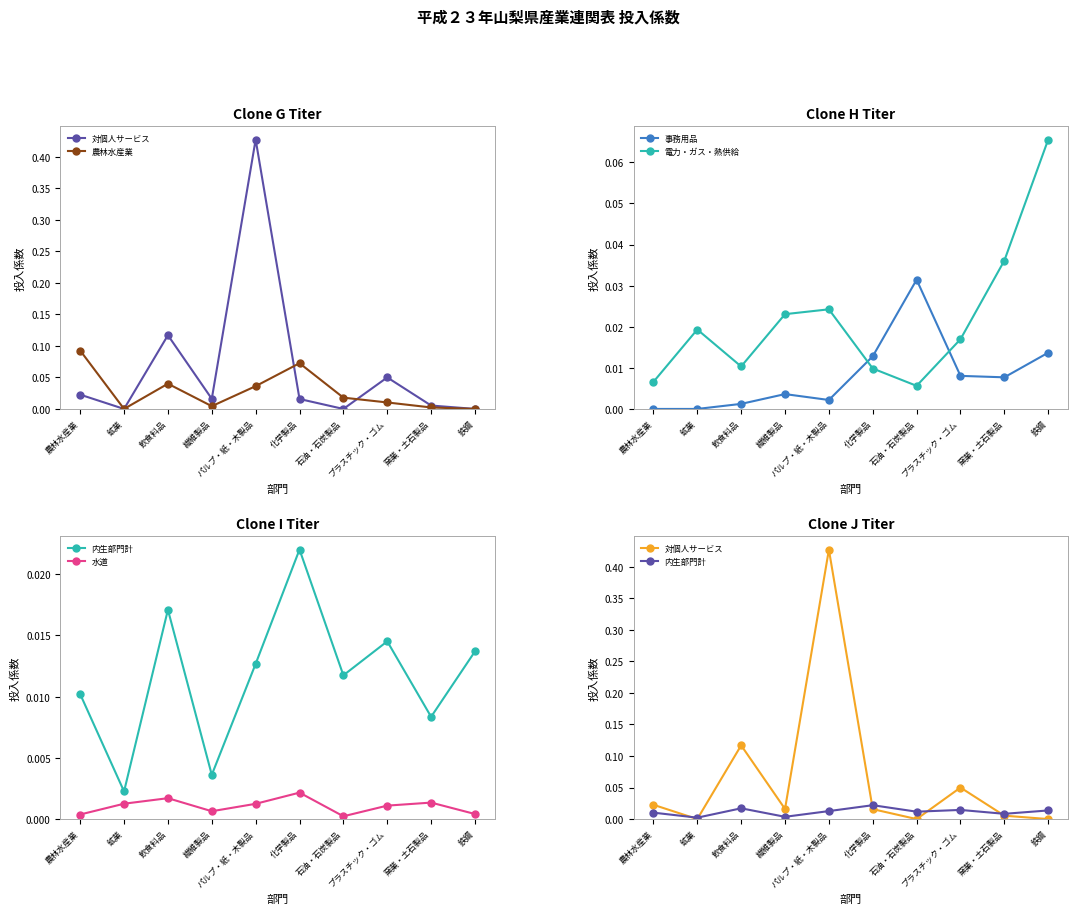

Where is 農林水産業 nearest to the value 0?

鉱業